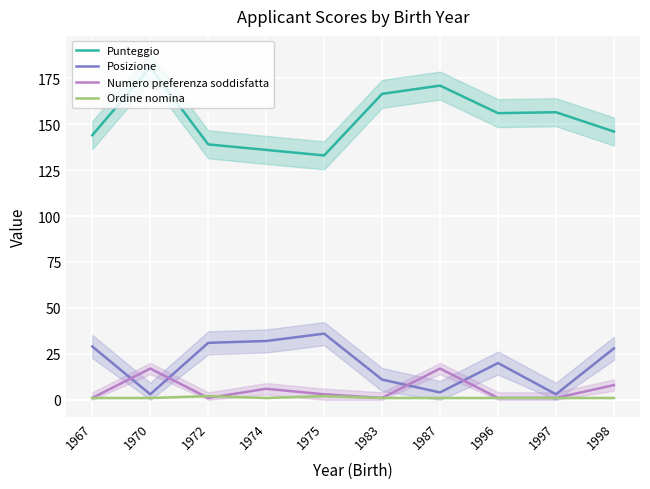

Reading right to left, extract all data points from this chart.

Punteggio: 1998=146.0	1997=156.5	1996=156.0	1987=171.0	1983=166.5	1975=133.0	1974=136.0	1972=139.0	1970=181.0	1967=144.0
Posizione: 1998=28.0	1997=3.0	1996=20.0	1987=4.0	1983=11.0	1975=36.0	1974=32.0	1972=31.0	1970=3.0	1967=29.0
Numero preferenza soddisfatta: 1998=8.0	1997=1.0	1996=1.0	1987=17.0	1983=1.0	1975=3.0	1974=6.0	1972=1.0	1970=17.0	1967=1.0
Ordine nomina: 1998=1.0	1997=1.0	1996=1.0	1987=1.0	1983=1.0	1975=2.0	1974=1.0	1972=2.0	1970=1.0	1967=1.0